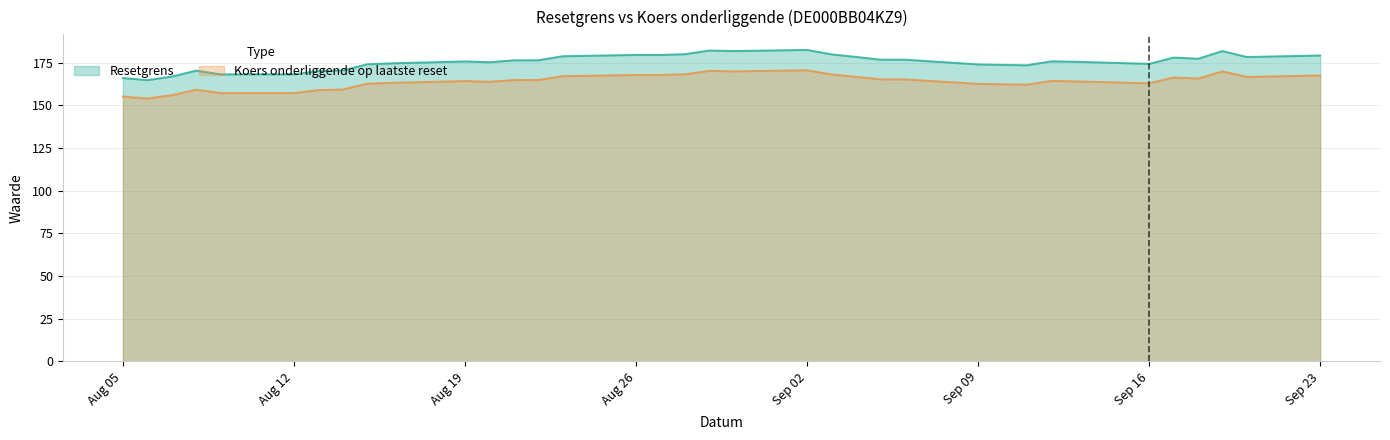

What is the total value across all series at 2024-09-17?

344.4